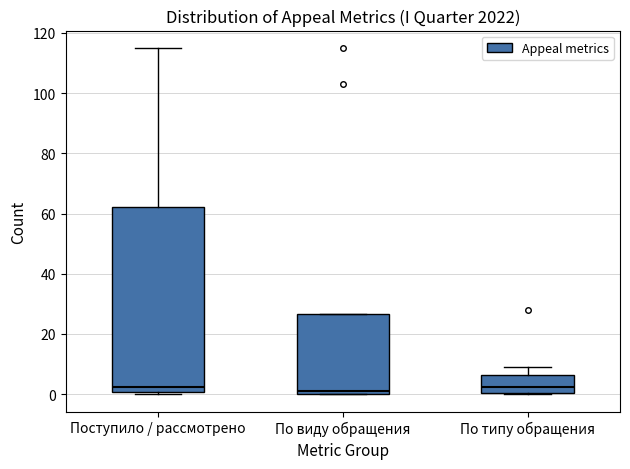

Which box is the tallest, from its lower edge to its upper edge?

Поступило / рассмотрено